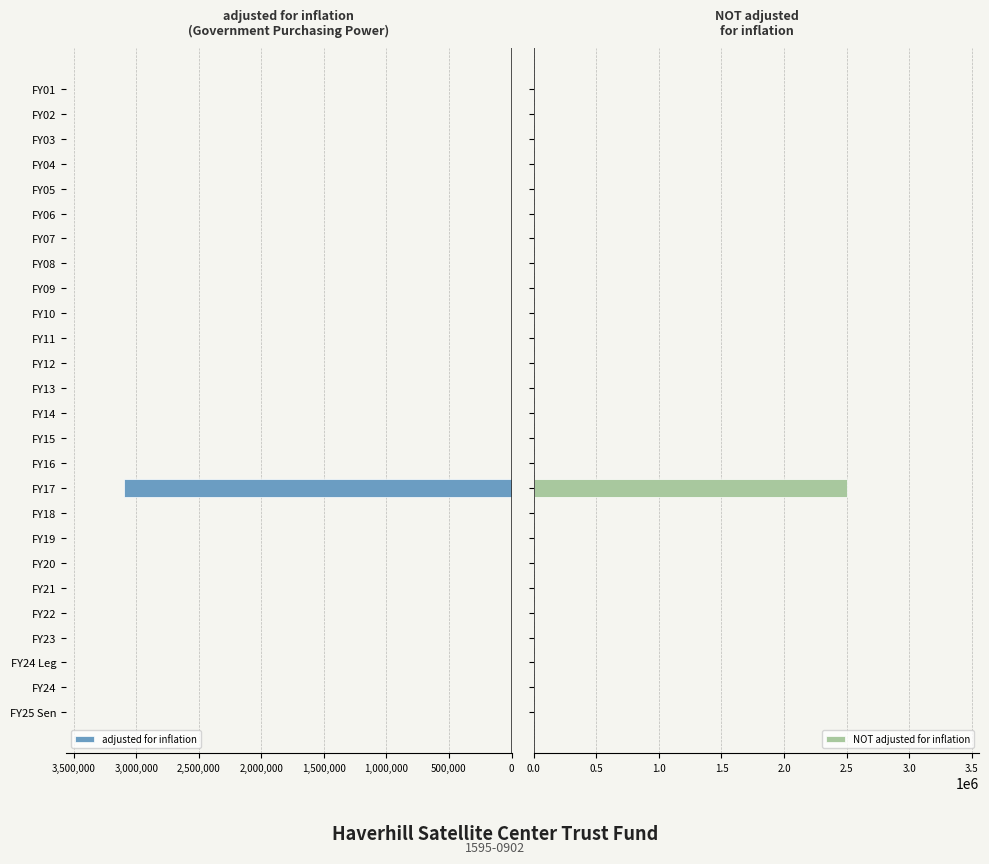

The NOT adjusted for inflation series shows -1507167 at 1,500,000. True or false?

False